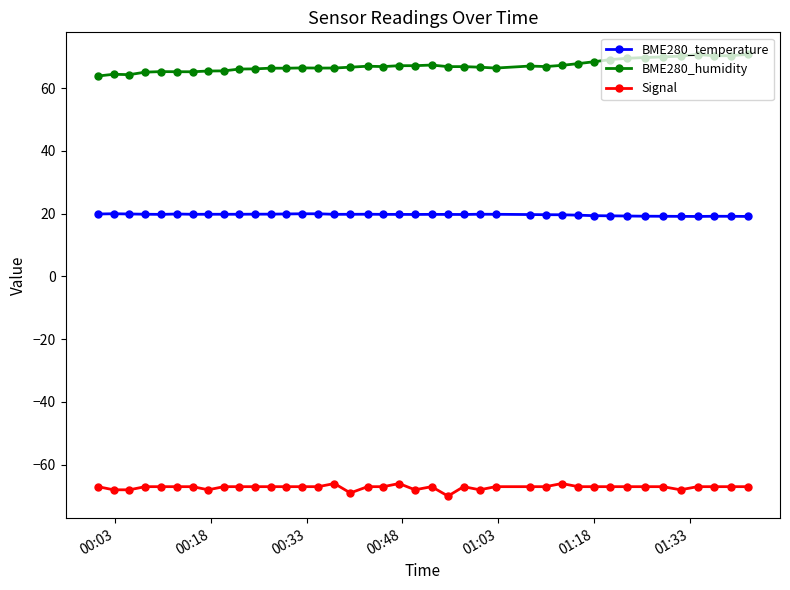

True or false: BME280_humidity has more than 2 points higher than both neighbors.

True